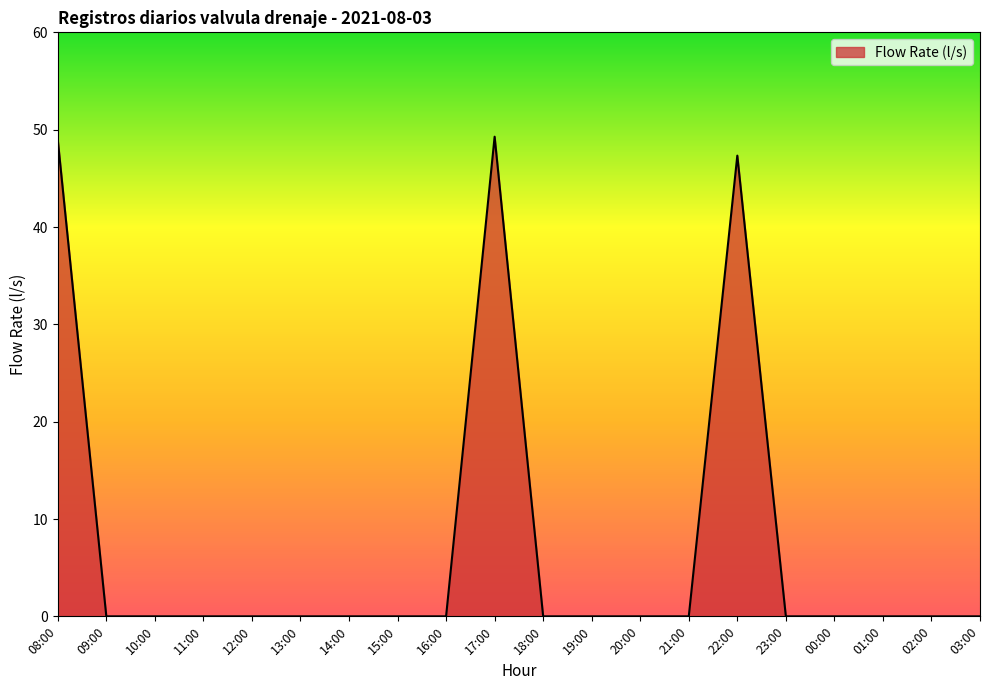

Reading right to left, list all the values displayed in this chart.

0.0	0.0	0.0	0.0	0.0	47.3	0.0	0.0	0.0	0.0	49.3	0.0	0.0	0.0	0.0	0.0	0.0	0.0	0.0	48.9